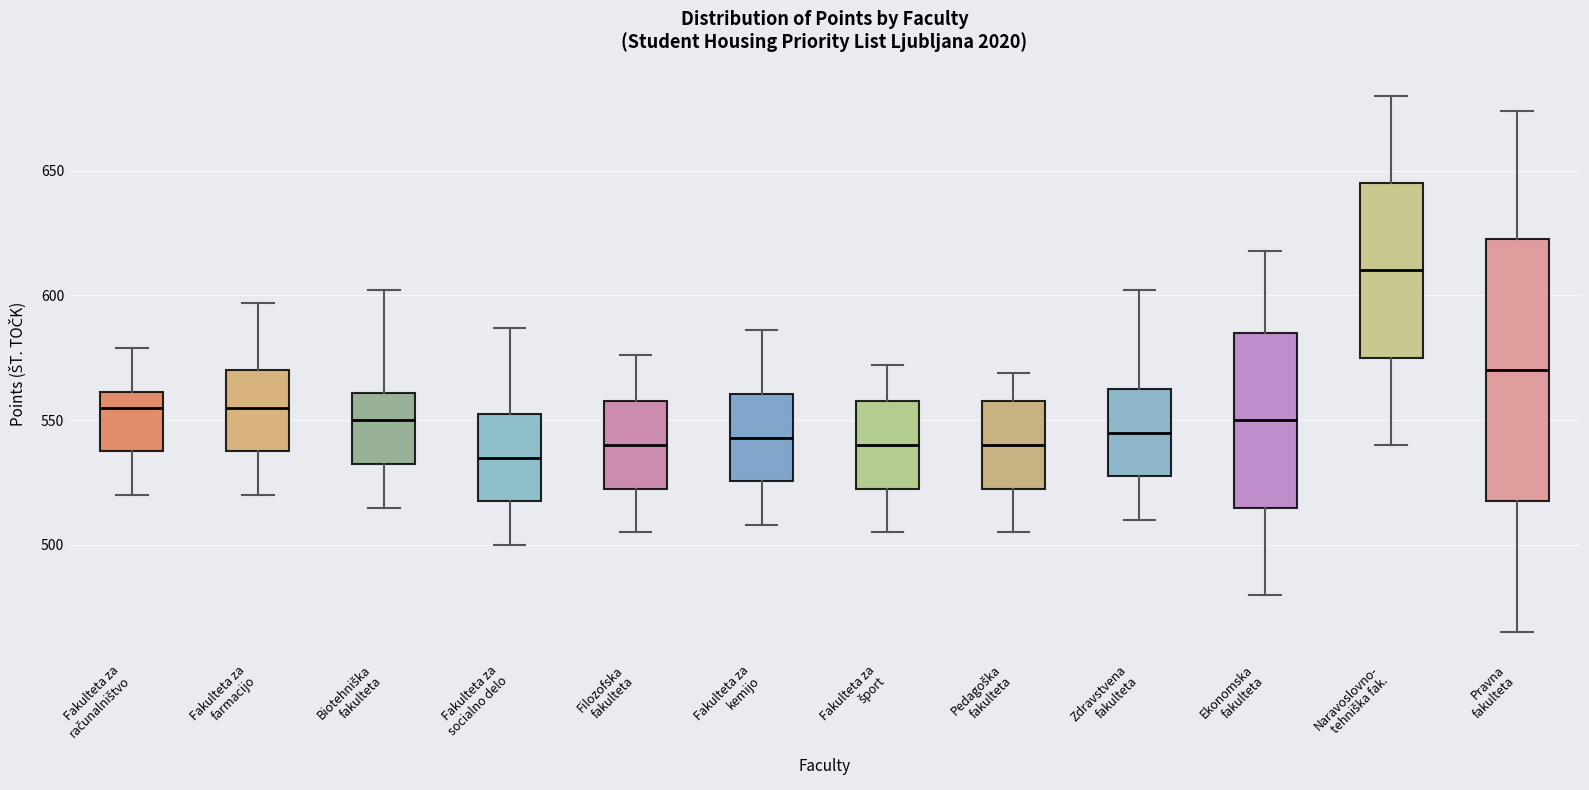

Reading left to right, transcribe this box plot: for each box, give where its median line is, the range the box spans, and where its two whiskers end, as read against the y-axis. The values are not printed on the chart, so give them approximately, as read against the axis.

Fakulteta za računalništvo: median 555, box 540 to 560, whiskers 520 to 580
Fakulteta za farmacijo: median 555, box 540 to 570, whiskers 520 to 595
Biotehniška fakulteta: median 550, box 535 to 560, whiskers 515 to 600
Fakulteta za socialno delo: median 535, box 520 to 555, whiskers 500 to 585
Filozofska fakulteta: median 540, box 525 to 560, whiskers 505 to 575
Fakulteta za kemijo: median 545, box 525 to 560, whiskers 510 to 585
Fakulteta za šport: median 540, box 525 to 560, whiskers 505 to 570
Pedagoška fakulteta: median 540, box 525 to 560, whiskers 505 to 570
Zdravstvena fakulteta: median 545, box 530 to 565, whiskers 510 to 600
Ekonomska fakulteta: median 550, box 515 to 585, whiskers 480 to 620
Naravoslovno- tehniška fak.: median 610, box 575 to 645, whiskers 540 to 680
Pravna fakulteta: median 570, box 520 to 625, whiskers 465 to 675